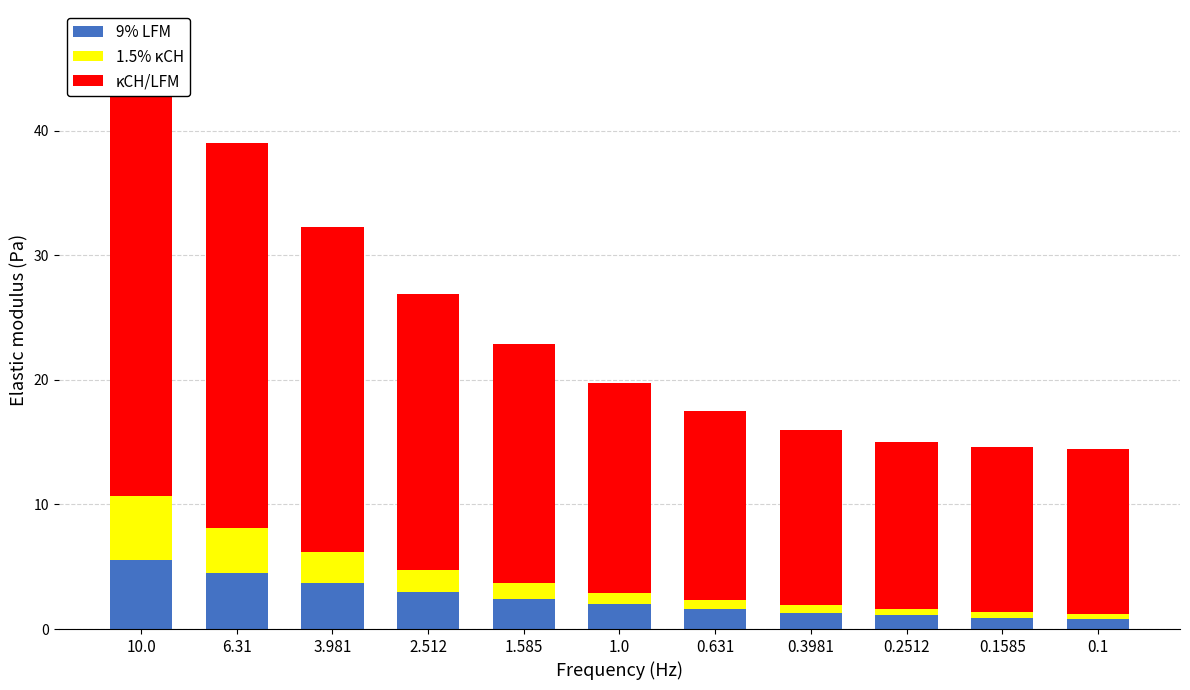

How many groups of bars are there?

11